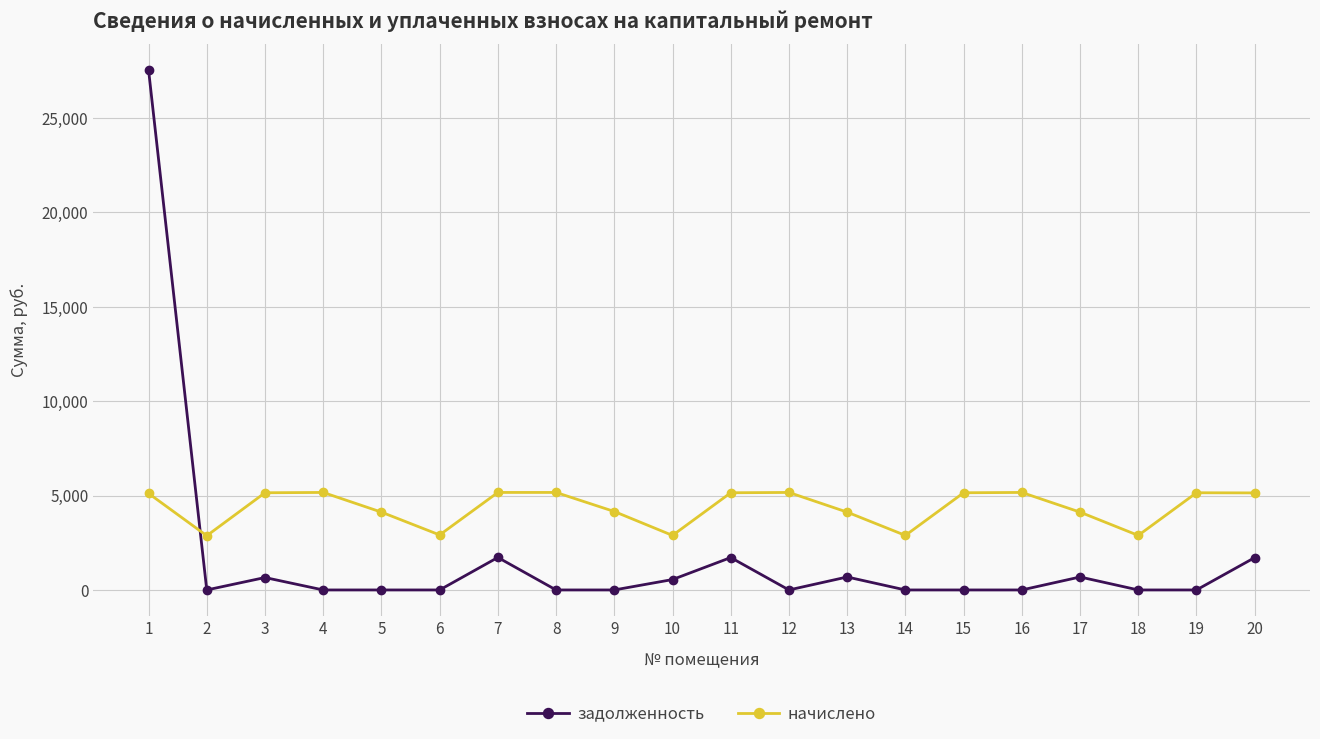

True or false: начислено has a value of 2889.7 at 18.

True